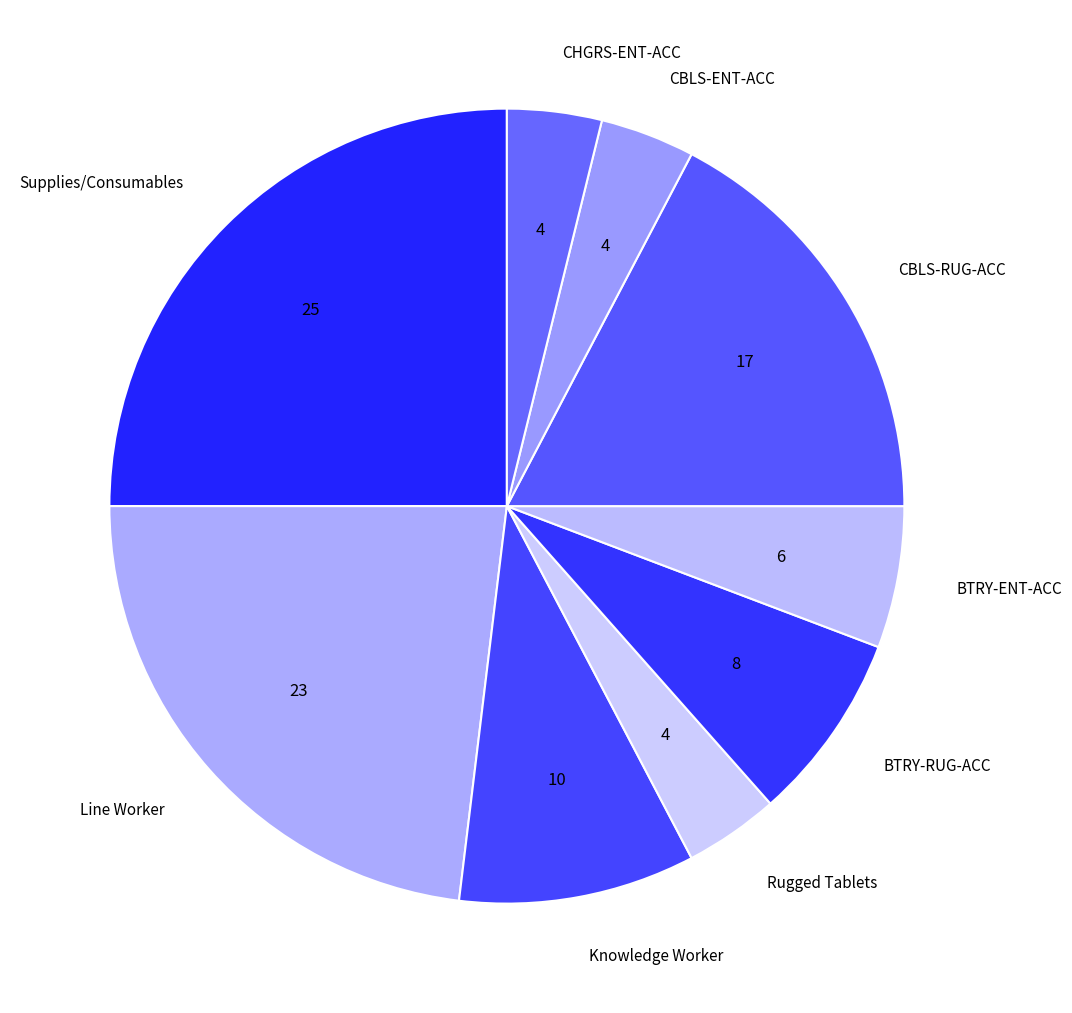

How many slices are in this pie chart?

9